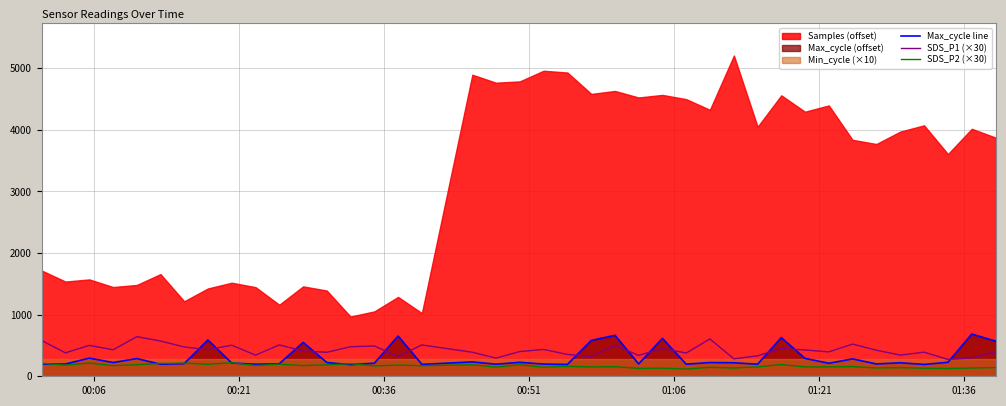

True or false: SDS_P1 (×30) and SDS_P2 (×30) cross at least once.

False